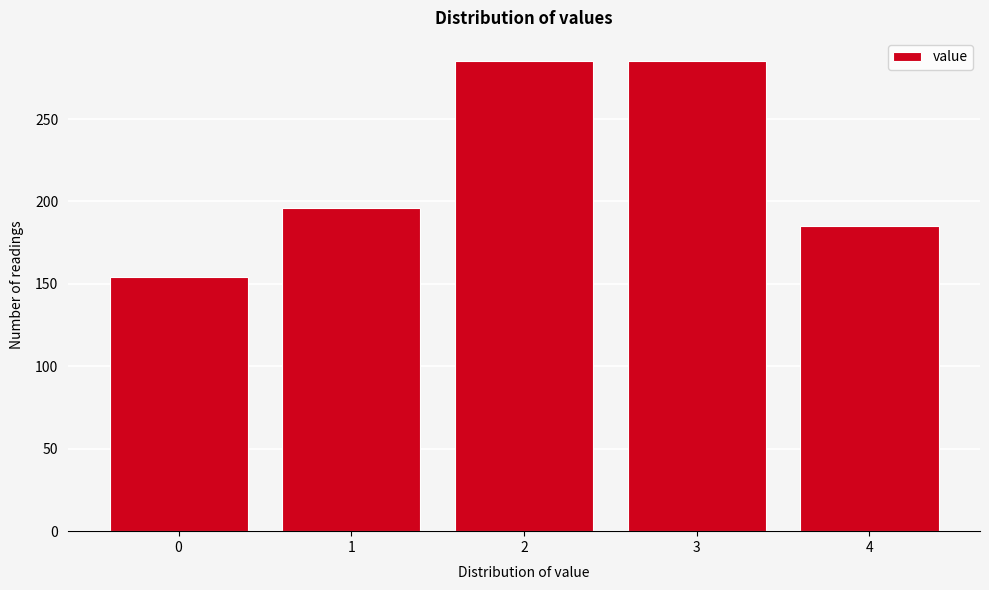

Reading right to left, list all the values displayed in this chart.

4=185	3=285	2=285	1=196	0=154